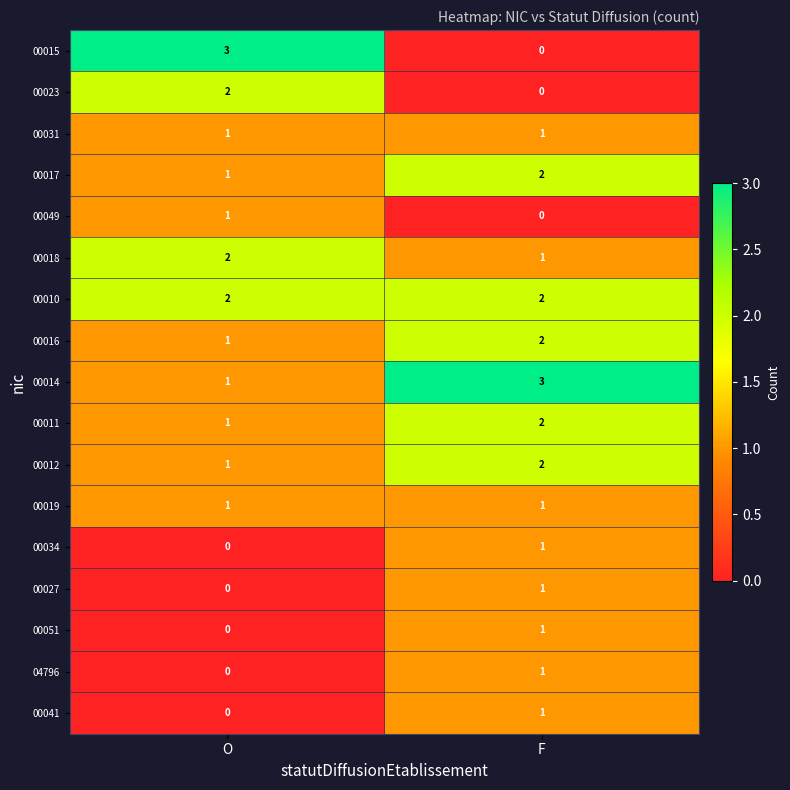

How many data points does each series have?

2